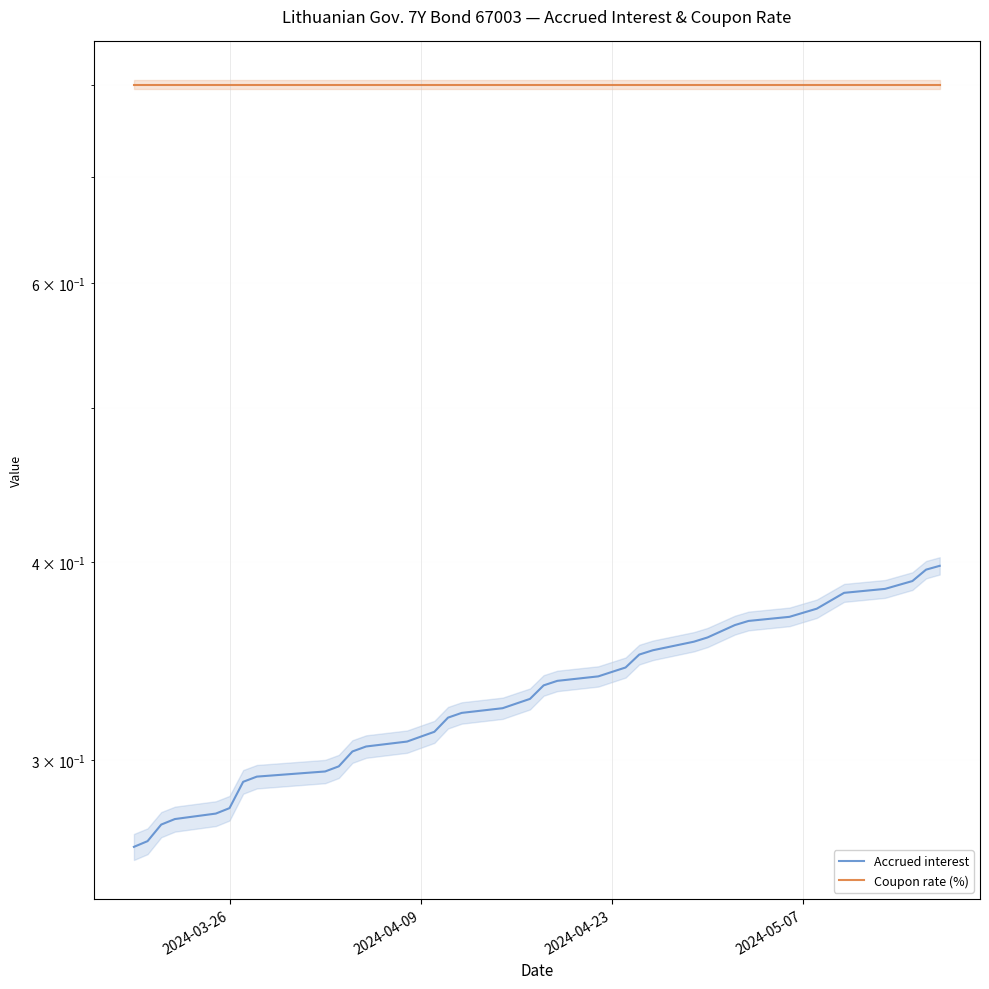

Reading left to right, what are all the values shown in this chart?

Accrued interest: 0.3	0.3	0.3	0.3	0.3	0.3	0.3	0.3	0.3	0.3	0.3	0.3	0.3	0.3	0.3	0.3	0.3	0.3	0.3	0.3	0.3	0.3	0.3	0.3	0.3	0.3	0.4	0.4	0.4	0.4	0.4	0.4	0.4	0.4	0.4	0.4	0.4	0.4	0.4	0.4
Coupon rate (%): 0.8	0.8	0.8	0.8	0.8	0.8	0.8	0.8	0.8	0.8	0.8	0.8	0.8	0.8	0.8	0.8	0.8	0.8	0.8	0.8	0.8	0.8	0.8	0.8	0.8	0.8	0.8	0.8	0.8	0.8	0.8	0.8	0.8	0.8	0.8	0.8	0.8	0.8	0.8	0.8